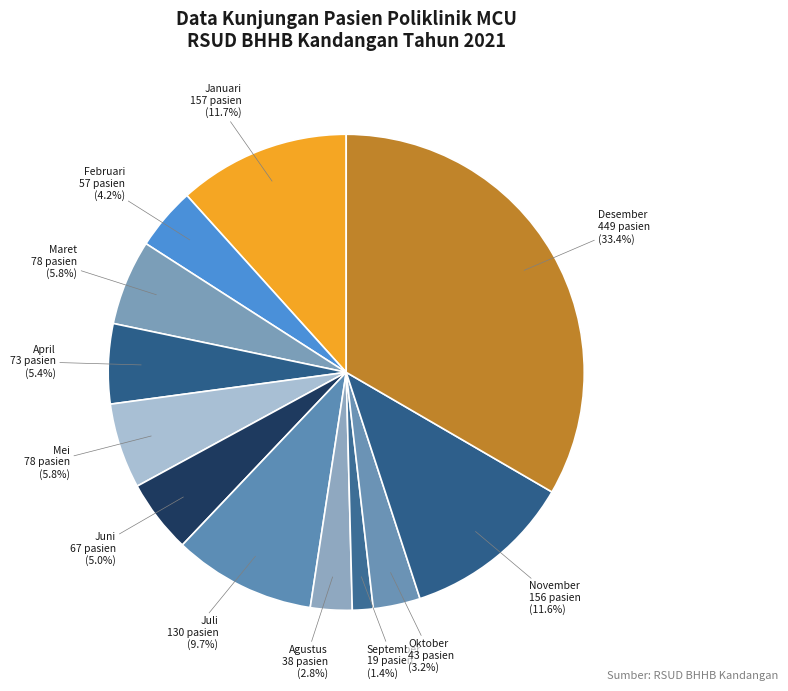

Which category has the smallest portion of the pie?

September